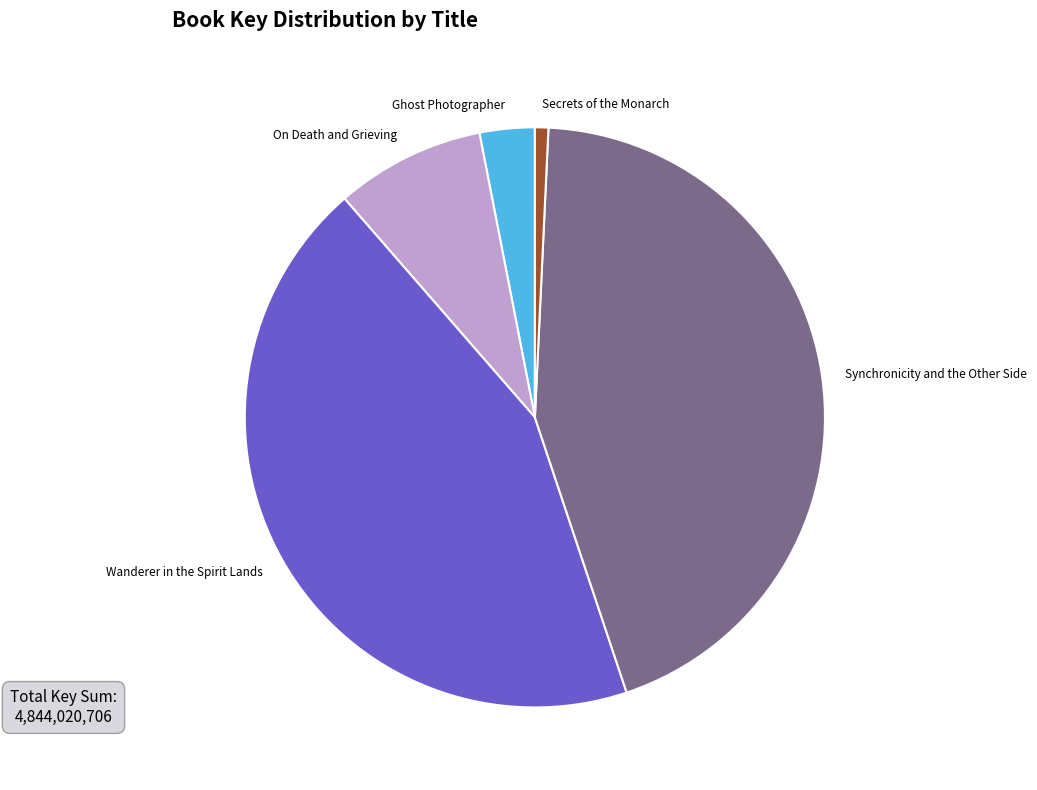

Which slice is the smallest?

Secrets of the Monarch